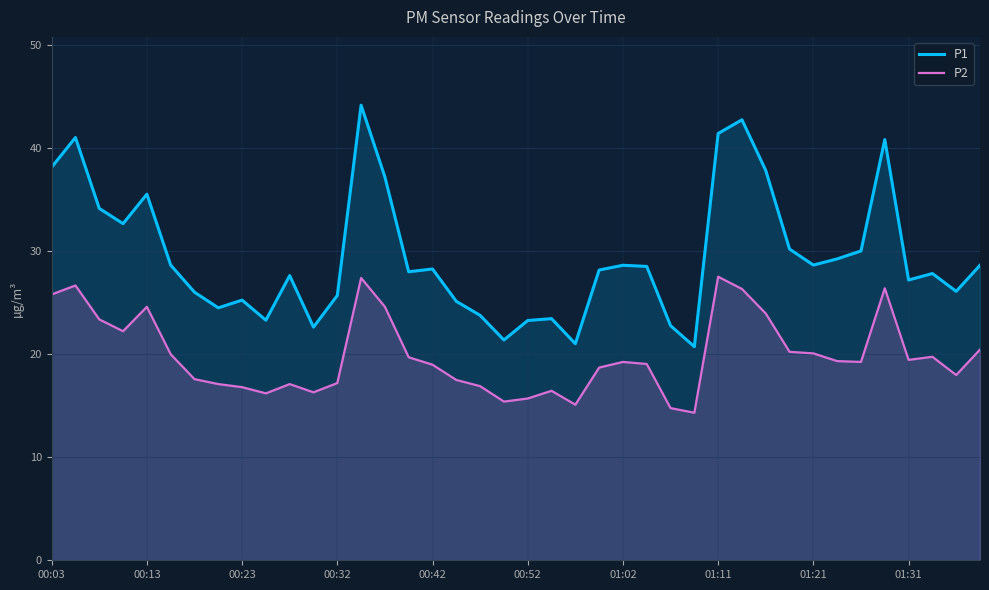

What is the value of the P2 point at the 4th from the left?

22.2